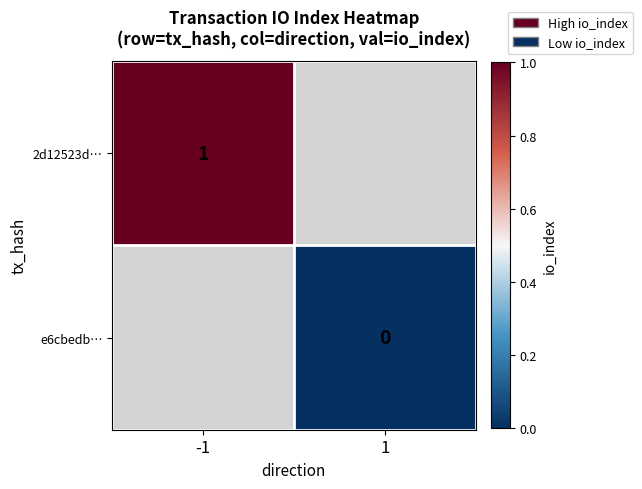

Count the number of data series in this chart.

2